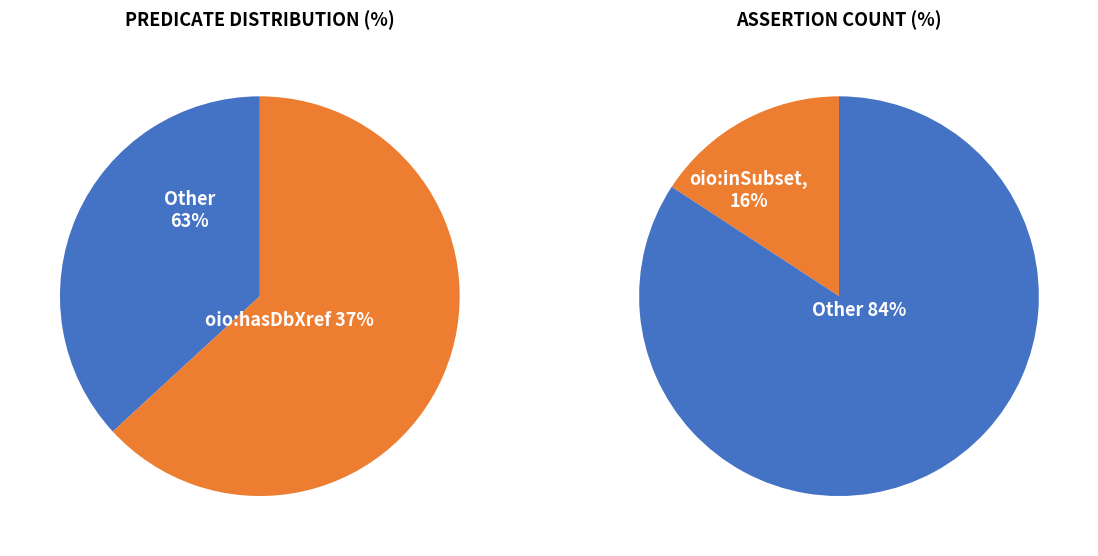

Does rdfs:subClassOf represent more than half of the total?

No